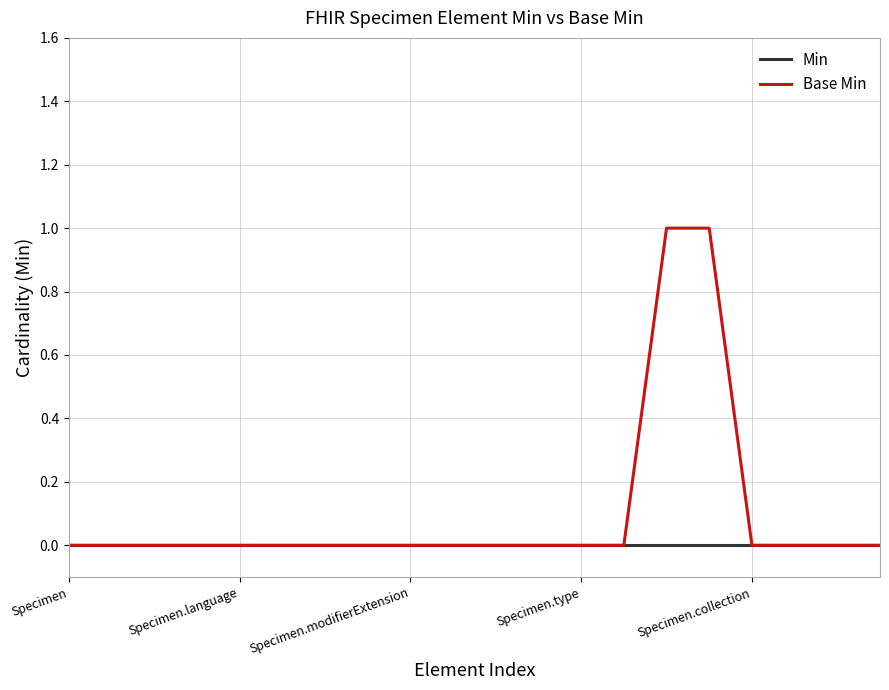

Which series has the widest spread of values?

Base Min